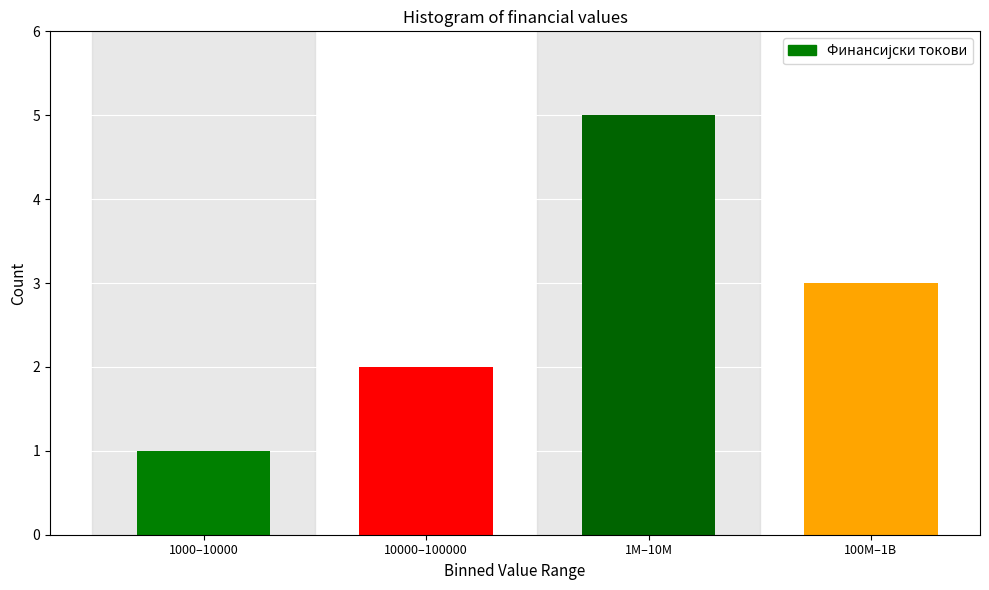

Reading left to right, transcribe all the data shown in this chart.

1000–10000=1	10000–100000=2	1M–10M=5	100M–1B=3